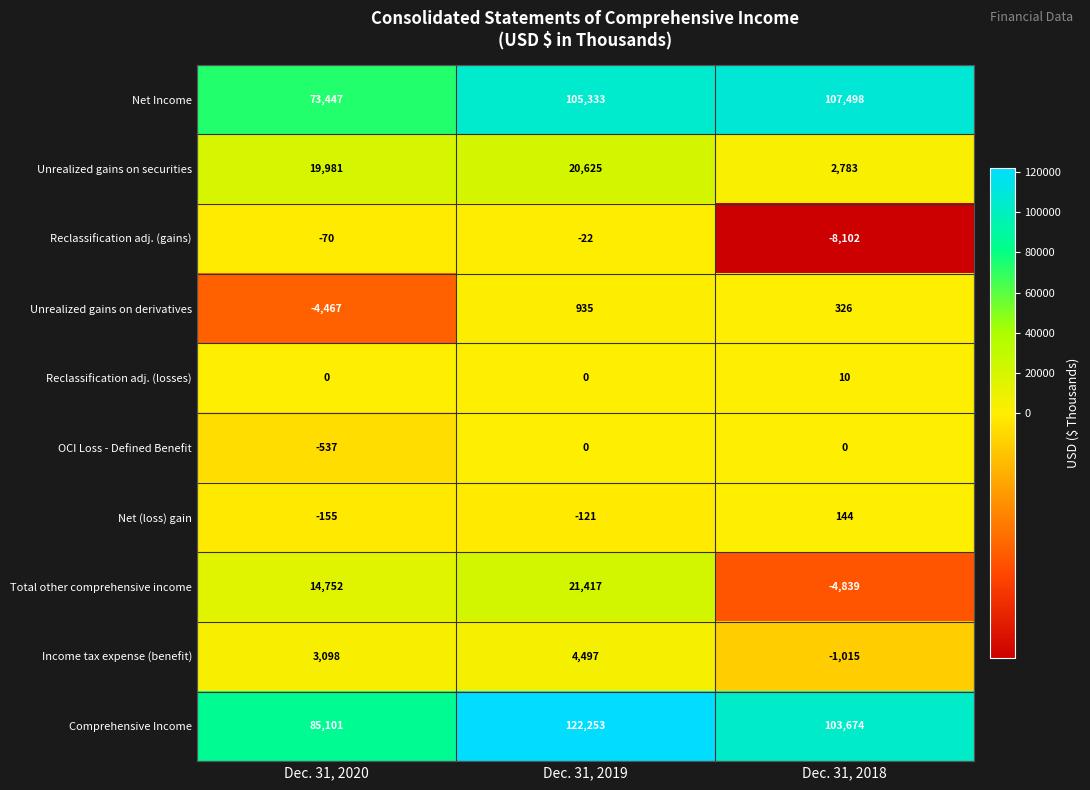

Count the number of categories in the chart.

3